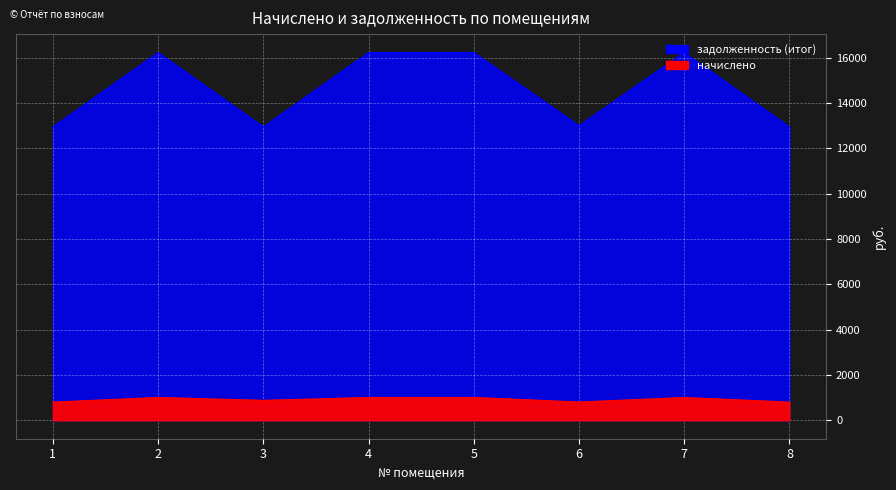

What is the value of the задолженность (итог) point at the 1st from the left?

12951.2